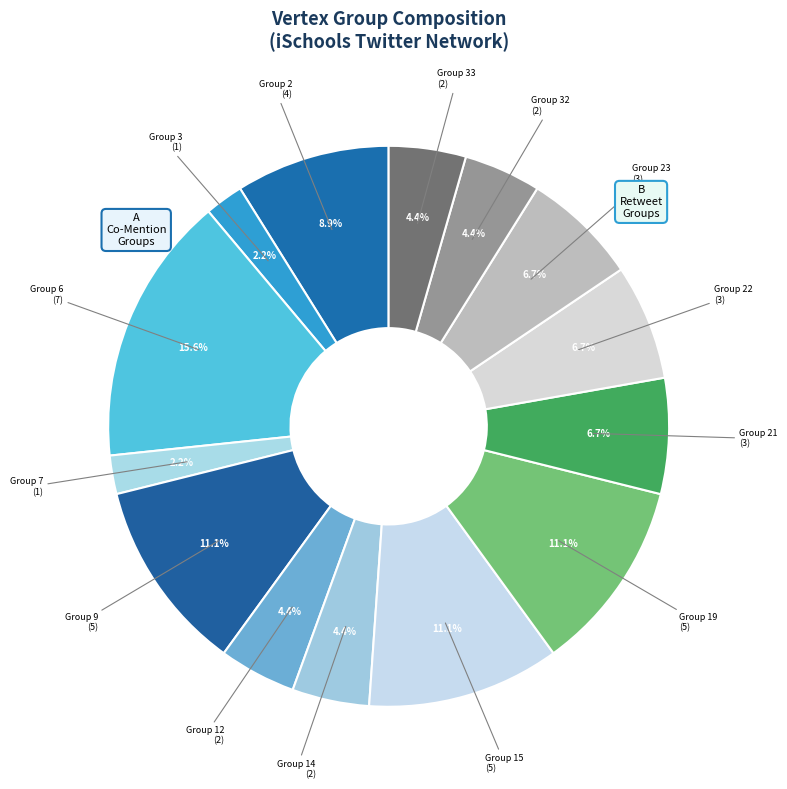

Count the number of slices in the pie.

14